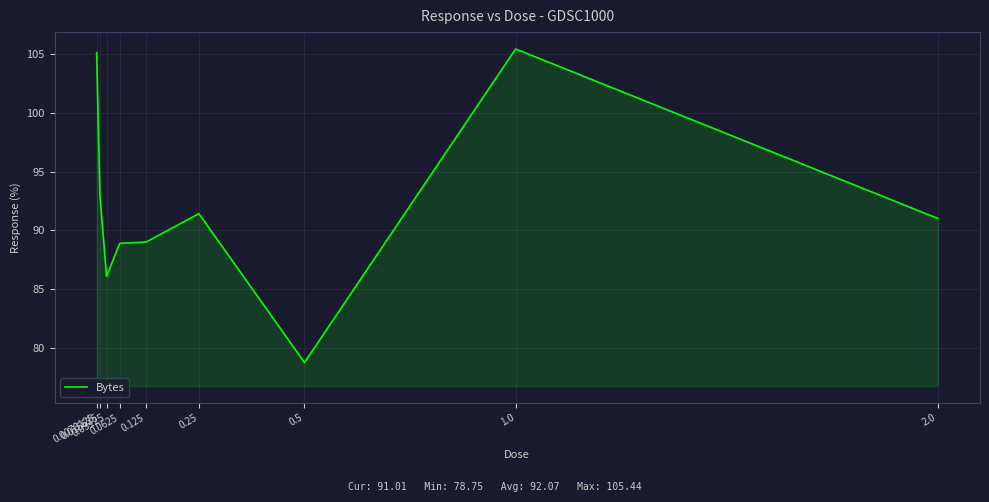

Read the value at 0.015625.

93.0